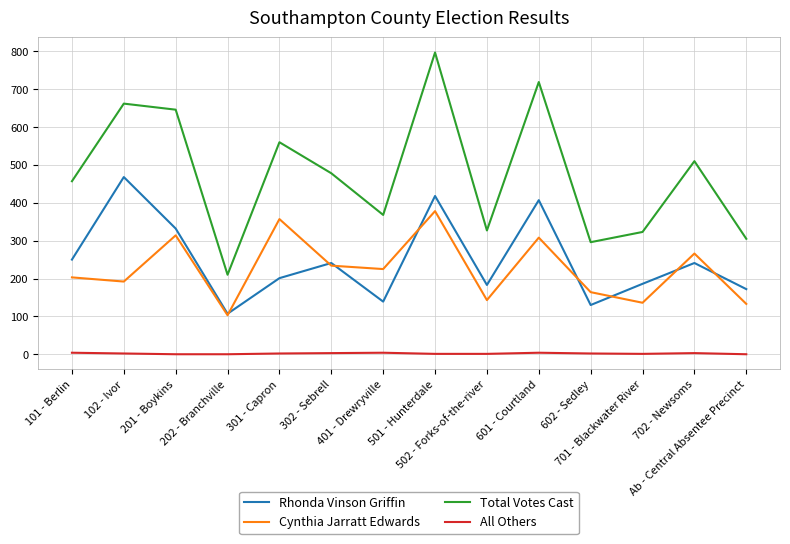

Where is the first local minimum for Total Votes Cast?

202 - Branchville